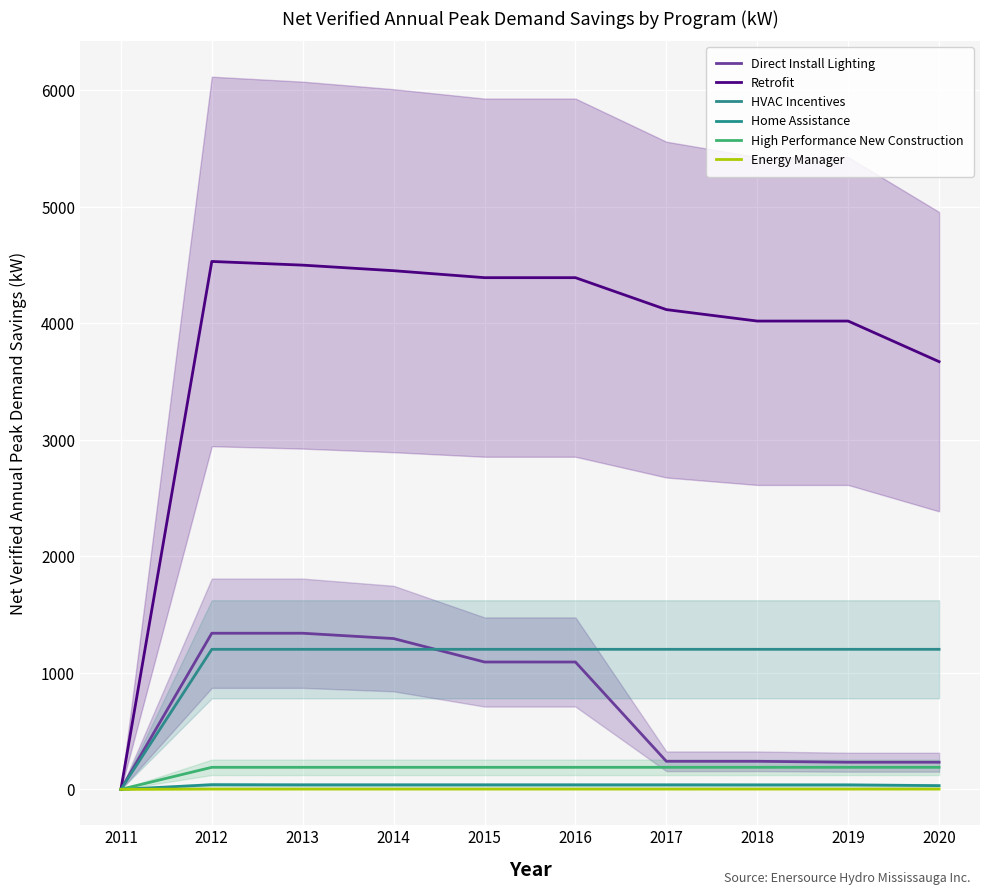

True or false: Direct Install Lighting has more than 0 interior local peaks.

True